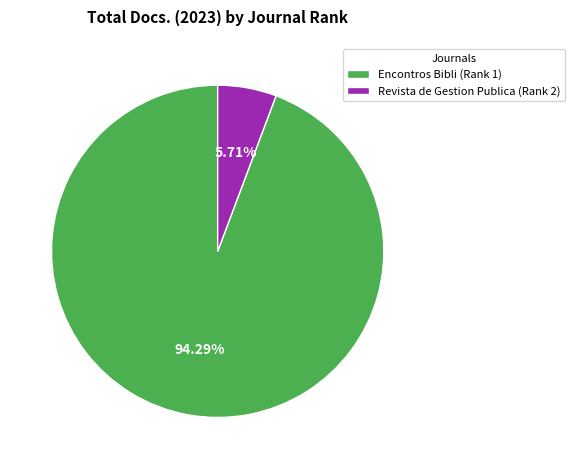

To the nearest percent, what is the difference between the Encontros Bibli (Rank 1) and Revista de Gestion Publica (Rank 2) slice percentages?

89%